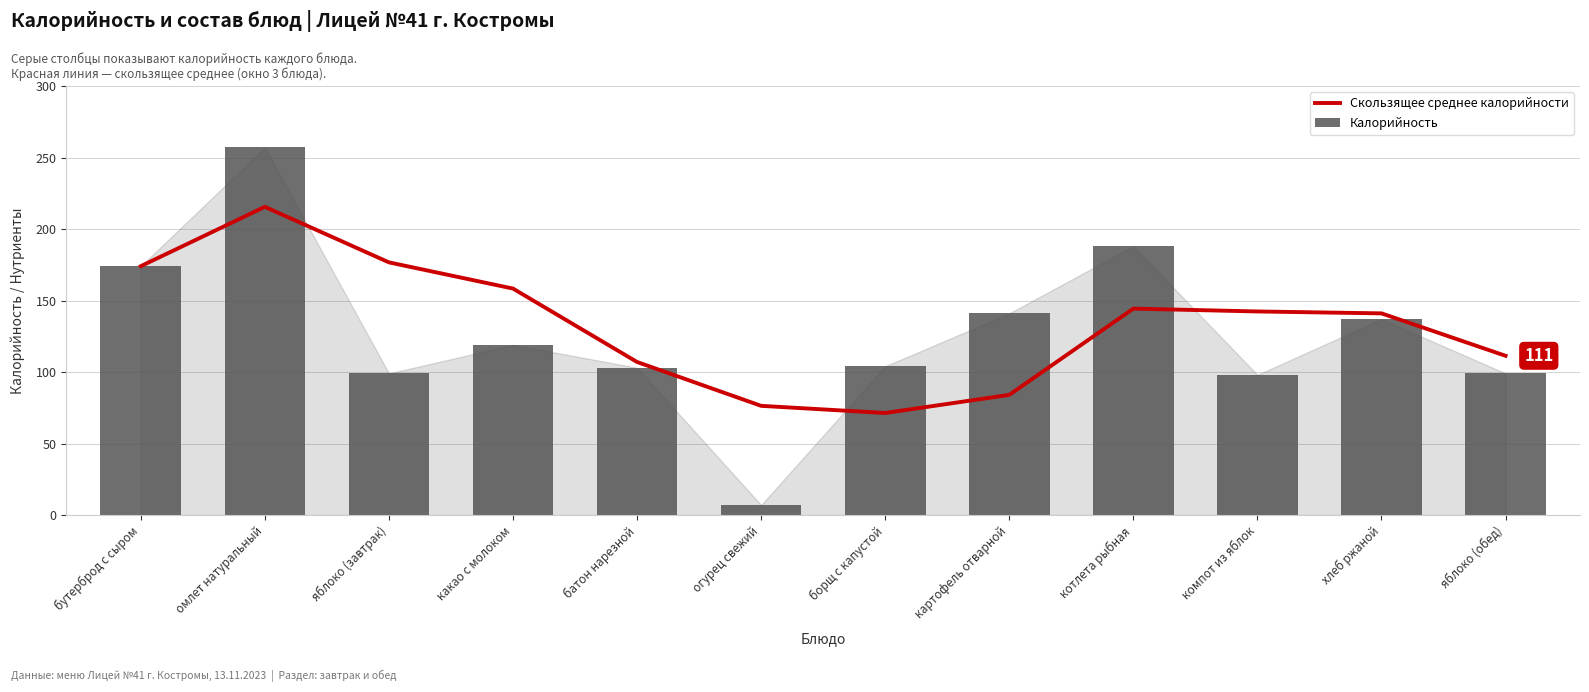

What is the smallest value displayed?

7.0